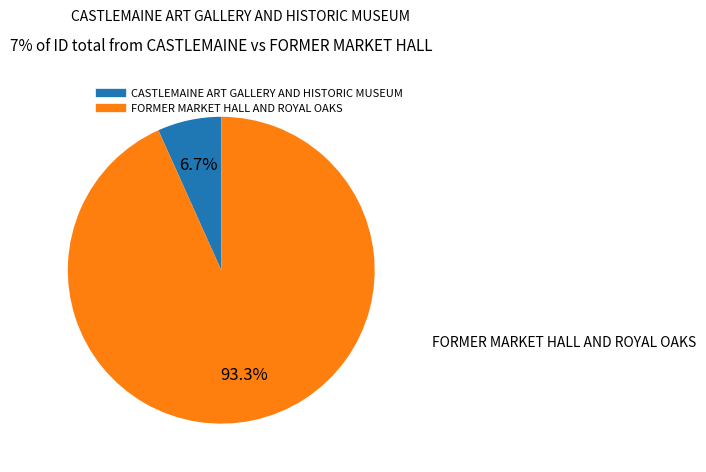

Count the number of slices in the pie.

2